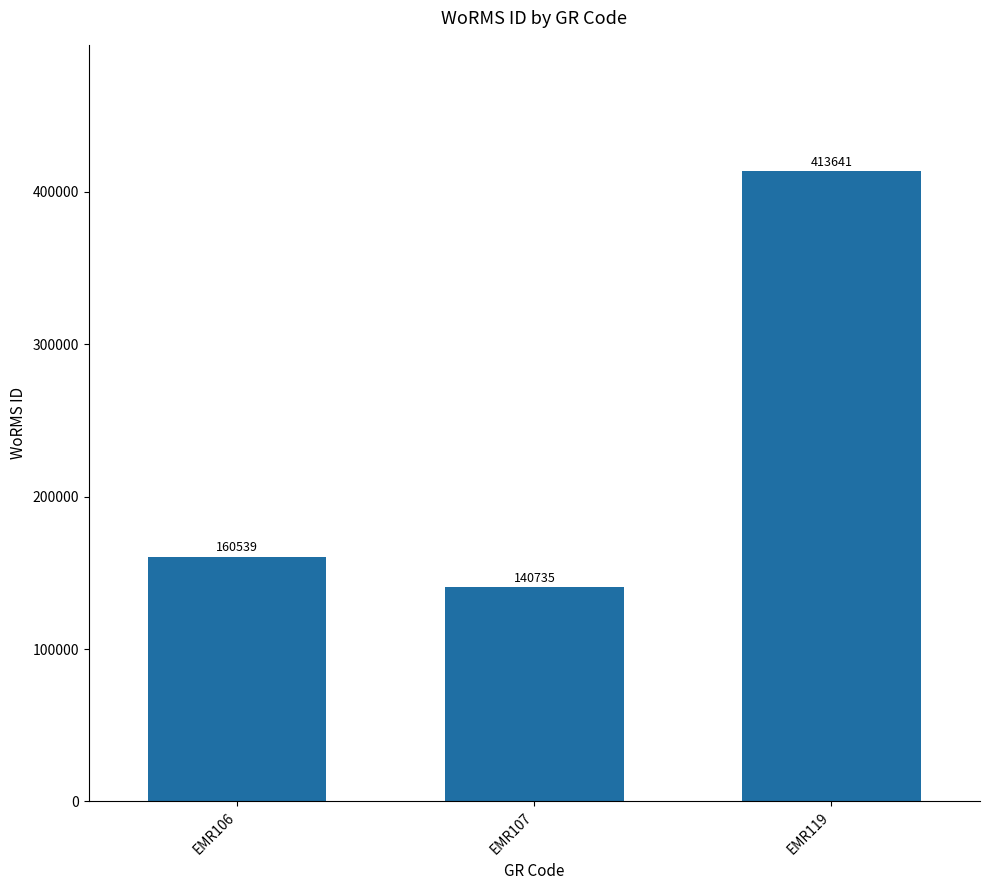

What is the change in value from EMR107 to EMR119?

+272906